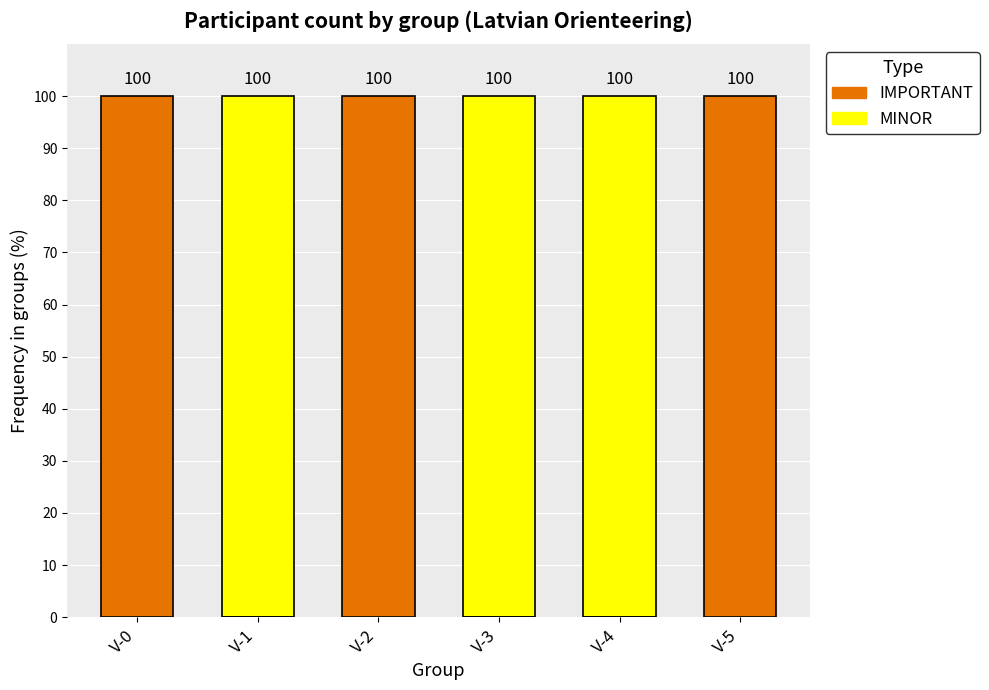

Reading left to right, transcribe all the data shown in this chart.

MINOR: 0	100	0	100	100	0
IMPORTANT: 100	0	100	0	0	100